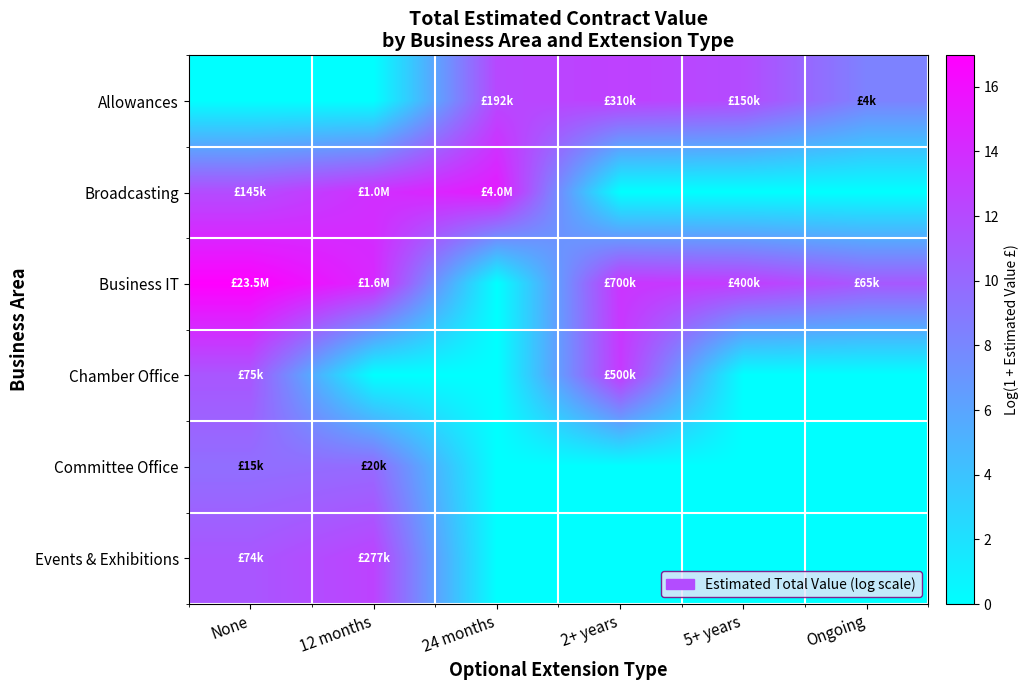

Which has a higher value, 2+ years or None?

2+ years